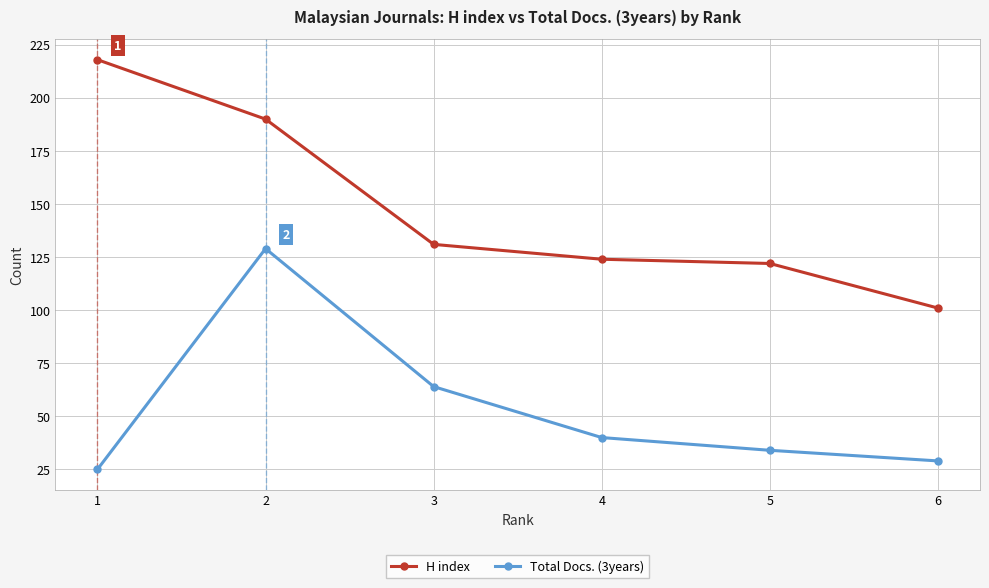

Which series changed the most between 5 and 6?

H index